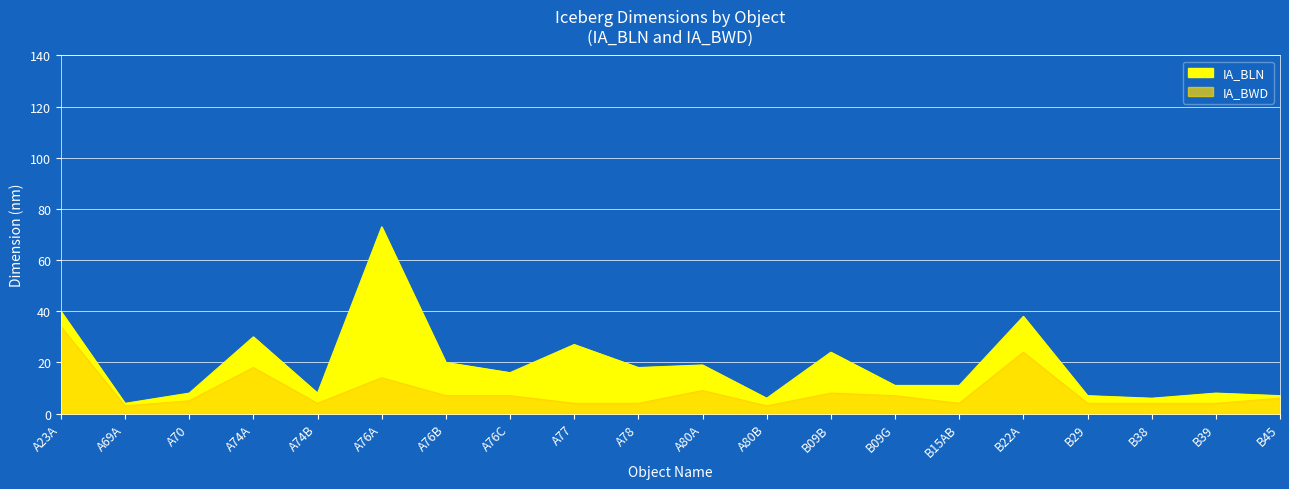

At A69A, list the series in order from smallest to largest.

IA_BWD, IA_BLN